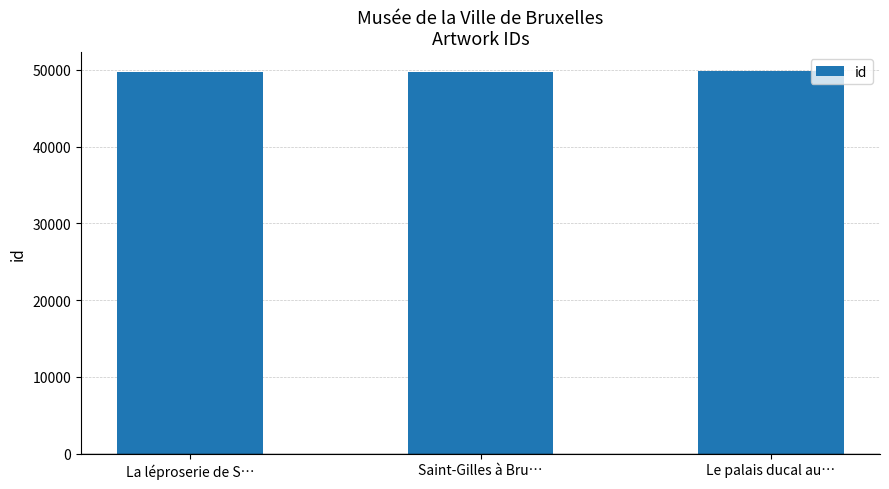

What is the ratio of the value at La léproserie de S… to the value at Le palais ducal au…?

1.0